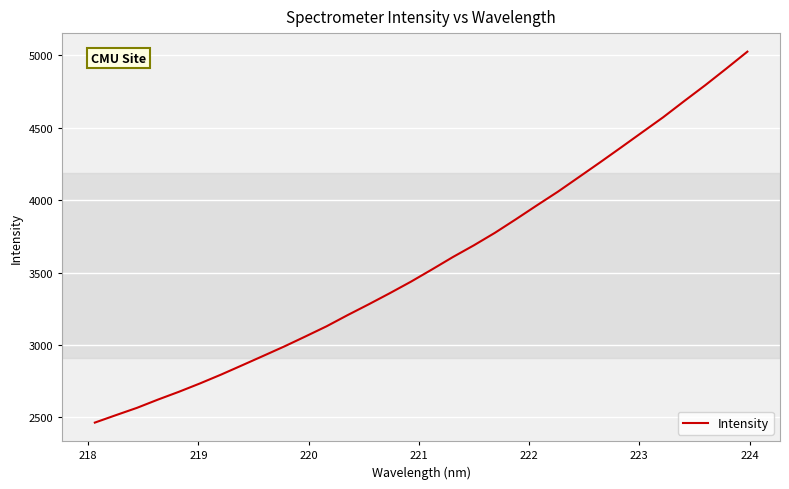

What is the difference between the maximum and minimum values?

2563.2